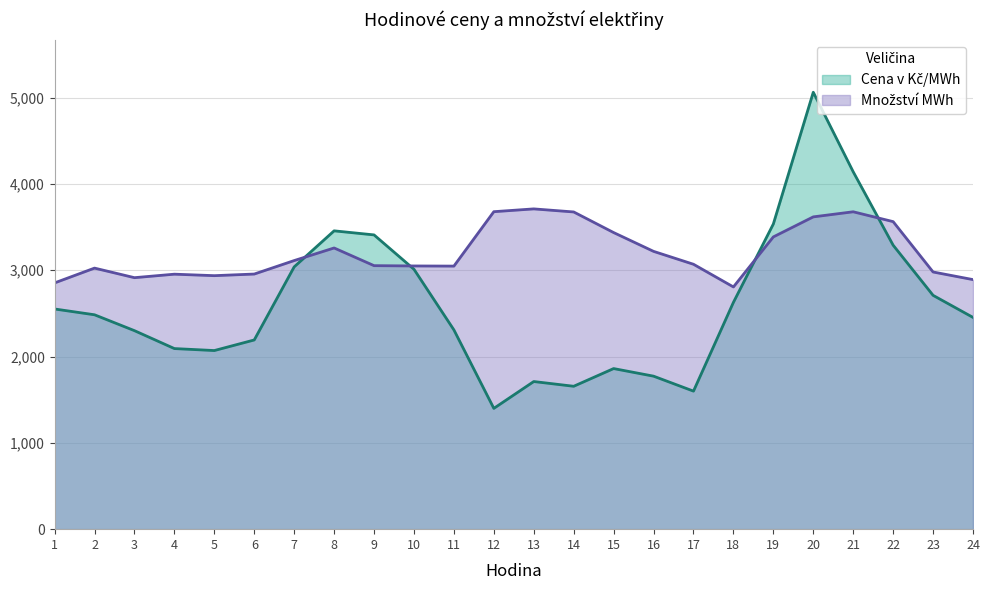

What is the spread (max minus min) of values at 24?

438.2